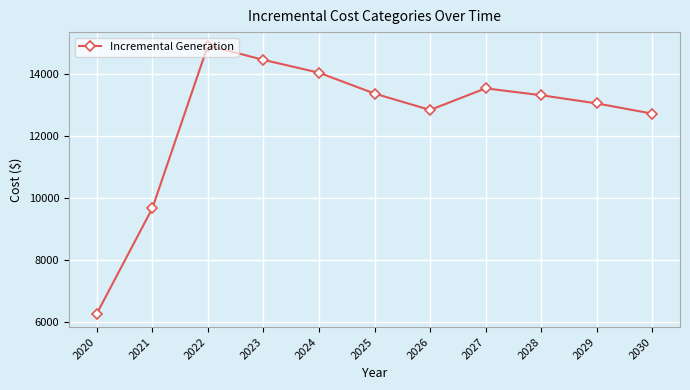

Reading left to right, transcribe all the data shown in this chart.

6260.6	9661.0	14909.0	14446.5	14032.3	13359.9	12830.3	13527.8	13305.9	13042.4	12711.5